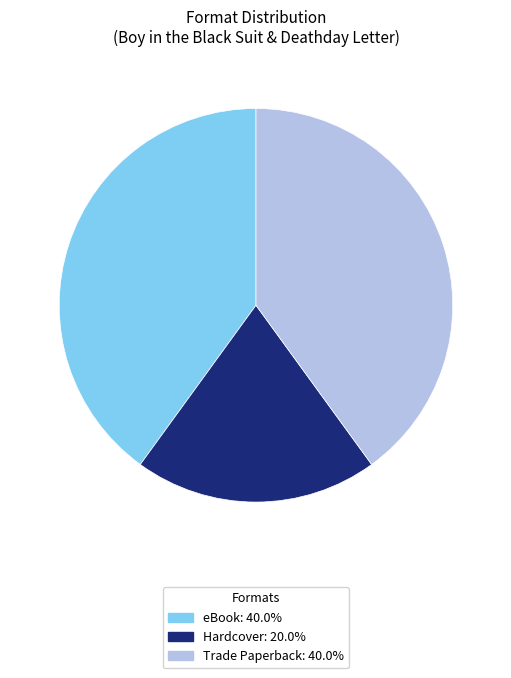

Does any single category account for the majority?

No